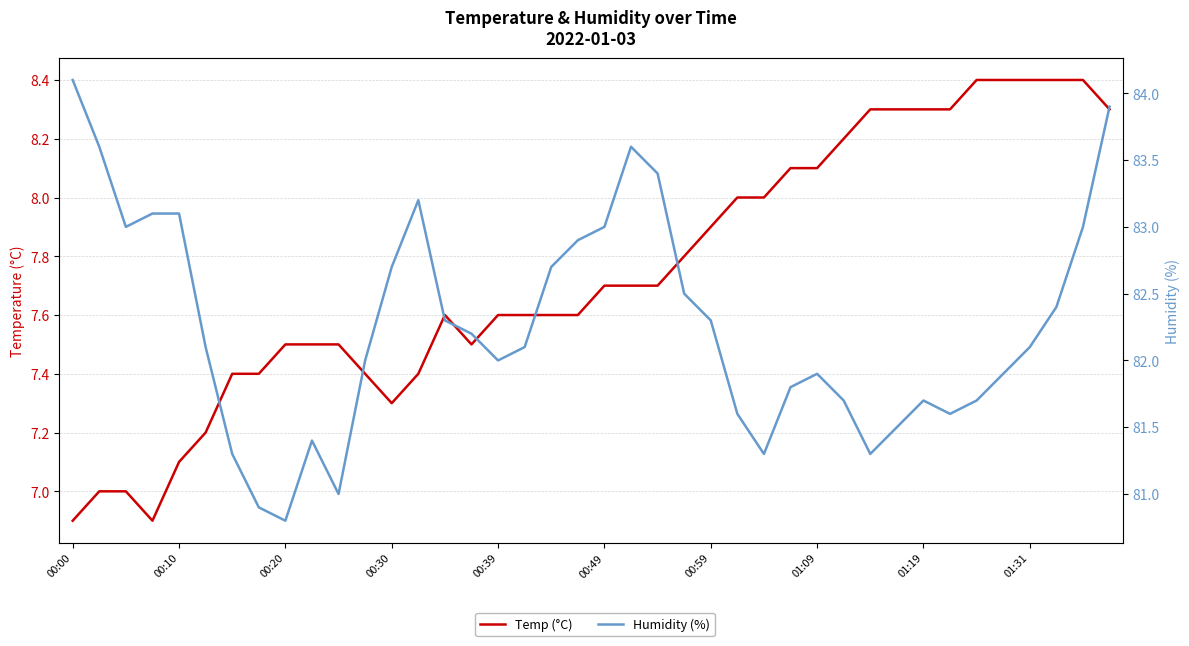

What are all the series names shown in the legend?

Temp (°C), Humidity (%)